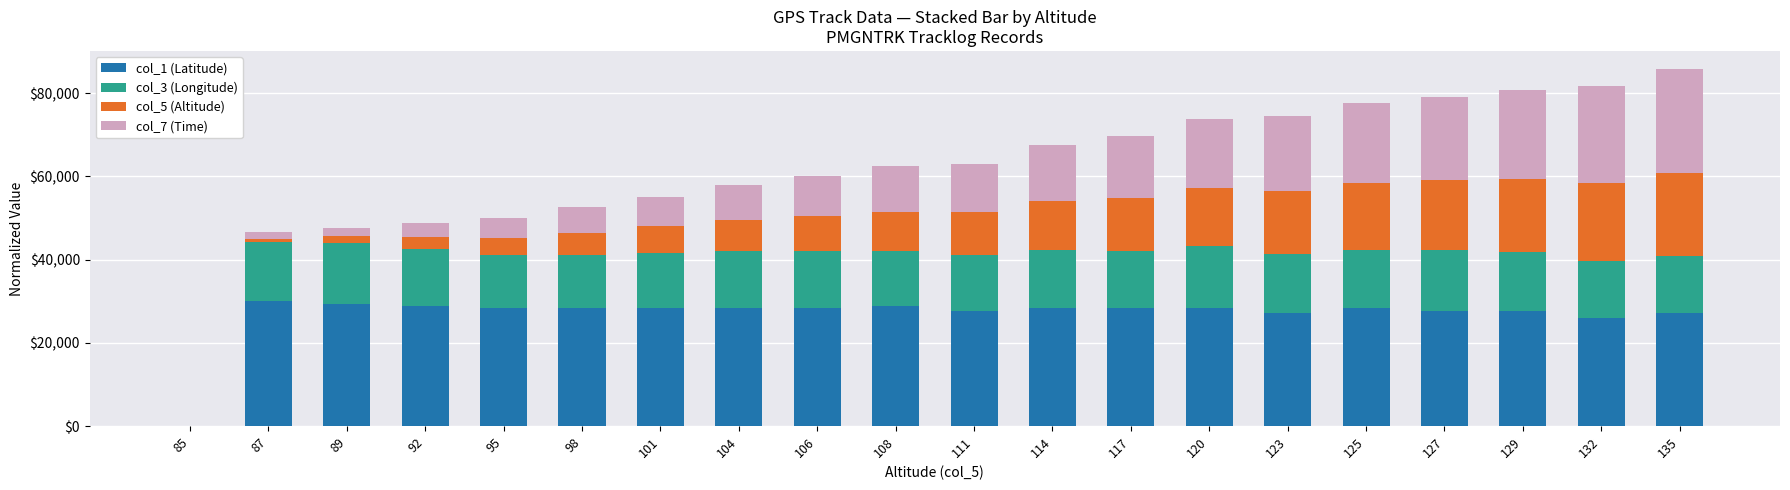

What is the maximum value for col_1 (Latitude)?

30000.0